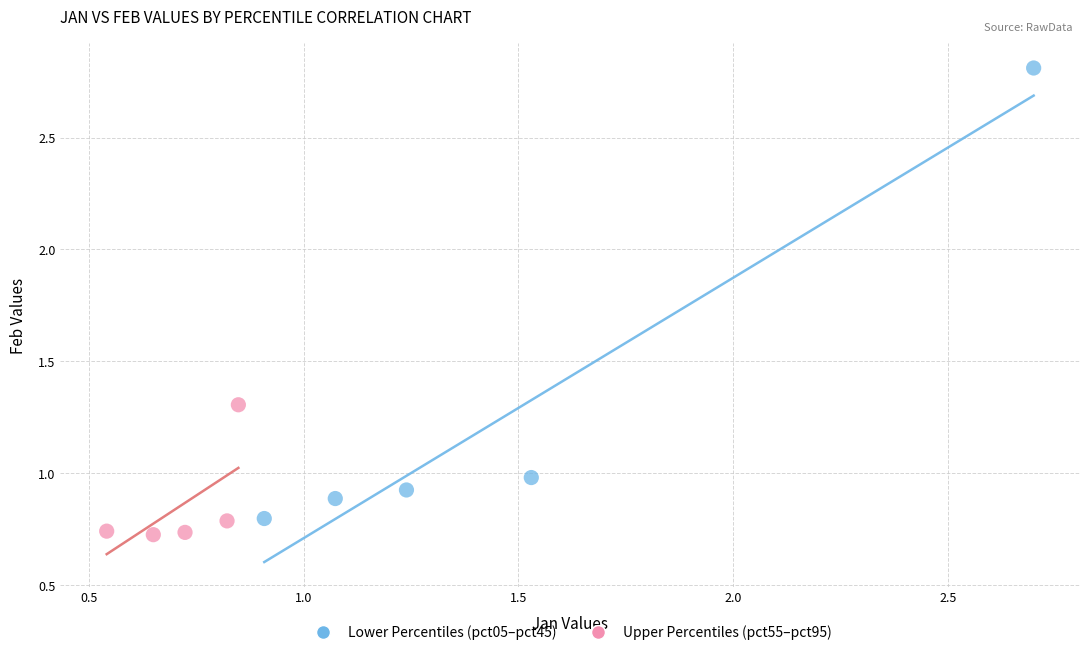

Which series has the widest spread of Y values?

Lower Percentiles (pct05–pct45)